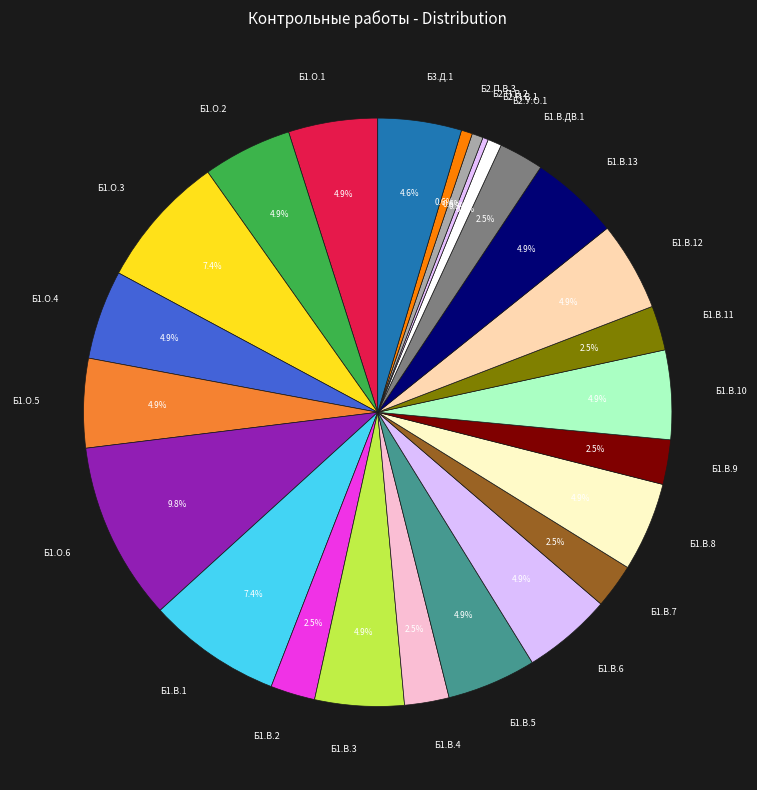

How many segments does this pie chart have?

25